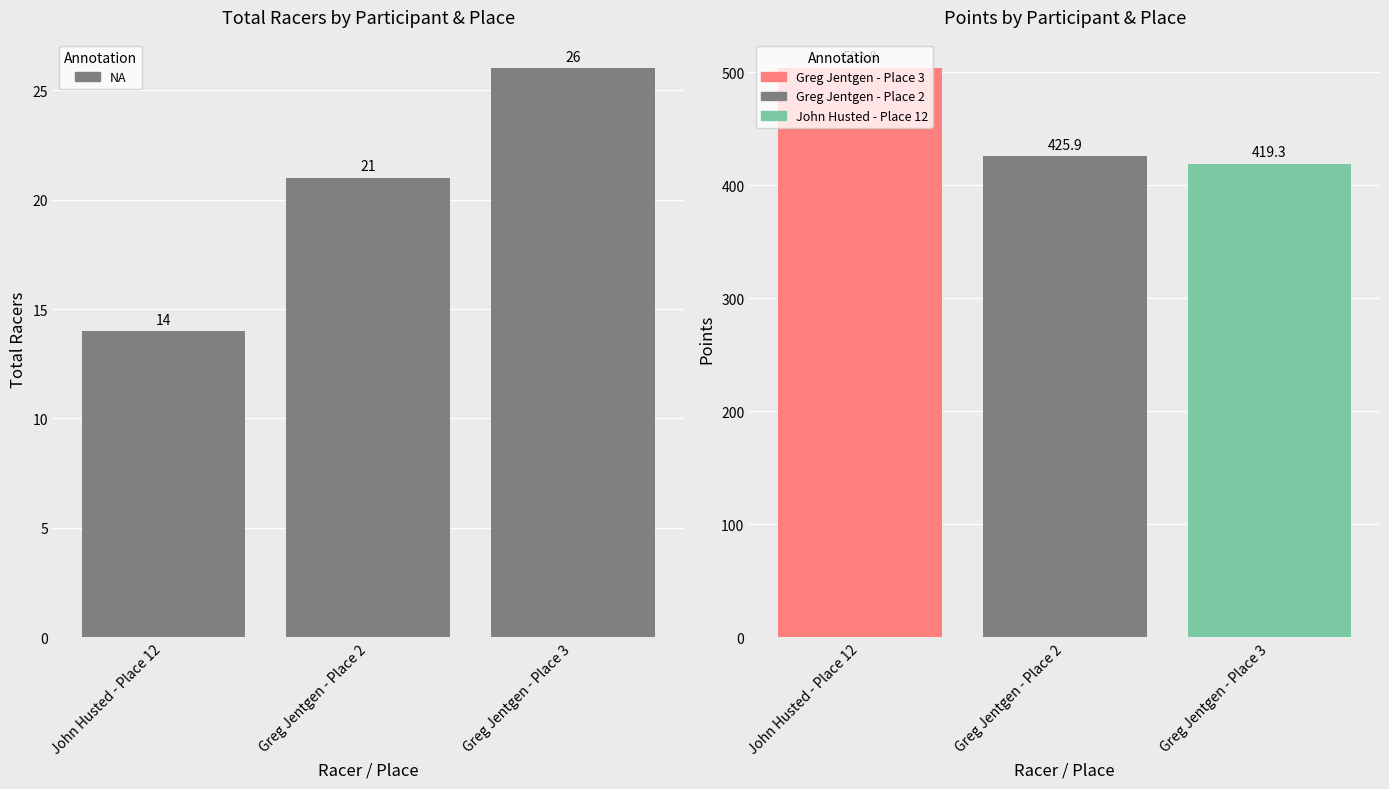

What is the spread (max minus min) of values at Greg Jentgen - Place 2?

404.9